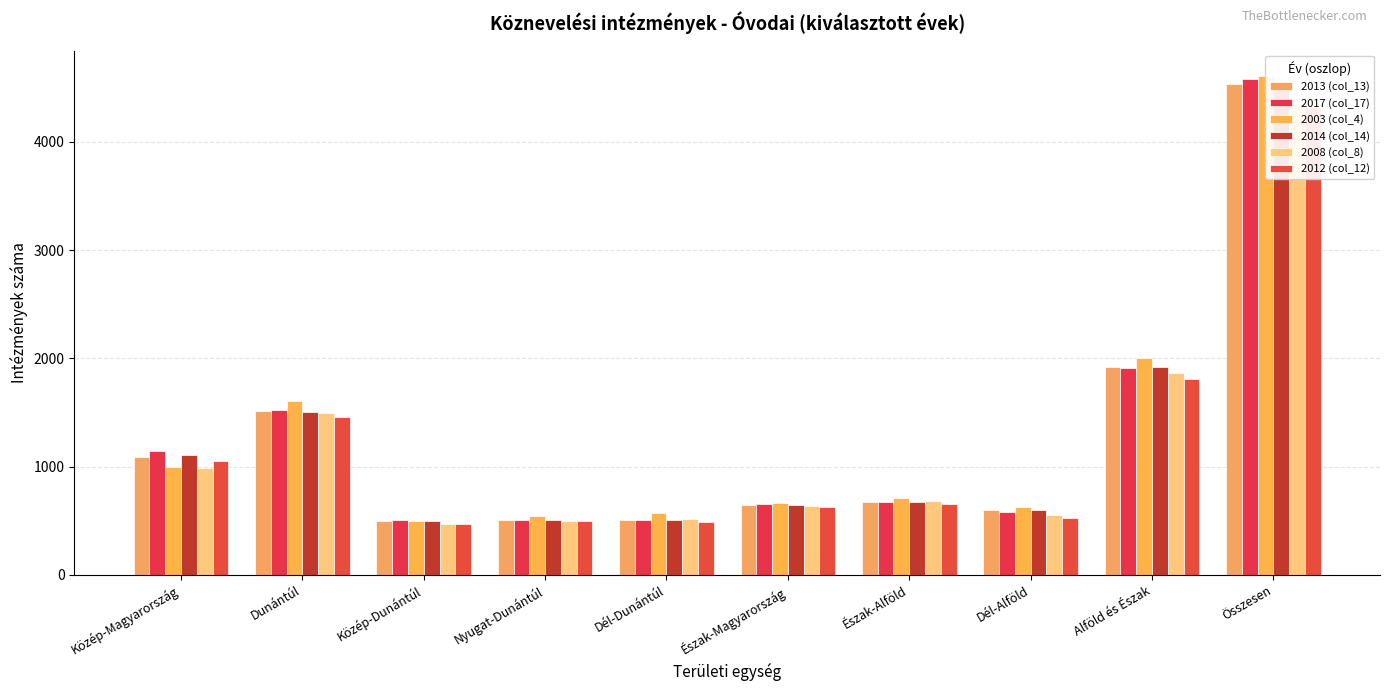

Rank the categories by 2003 (col_4) value from highest to lowest.

Összesen, Alföld és Észak, Dunántúl, Közép-Magyarország, Észak-Alföld, Észak-Magyarország, Dél-Alföld, Dél-Dunántúl, Nyugat-Dunántúl, Közép-Dunántúl